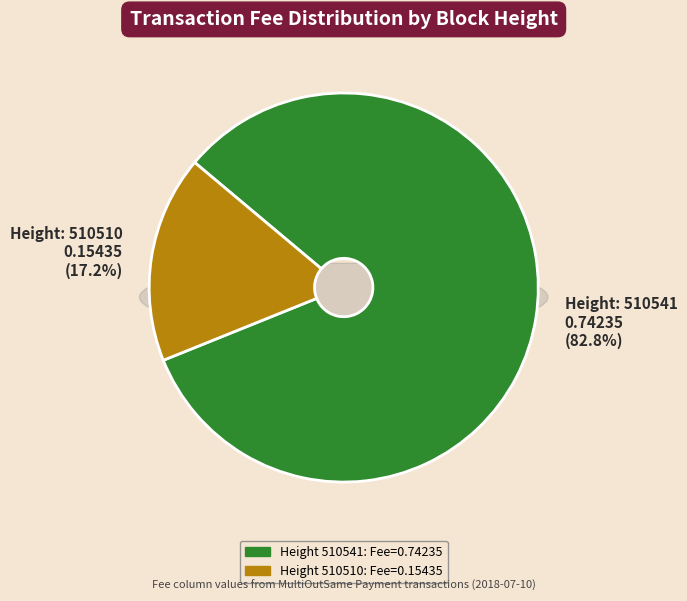

To the nearest percent, what is the difference between the 510541 and 510510 slice percentages?

66%